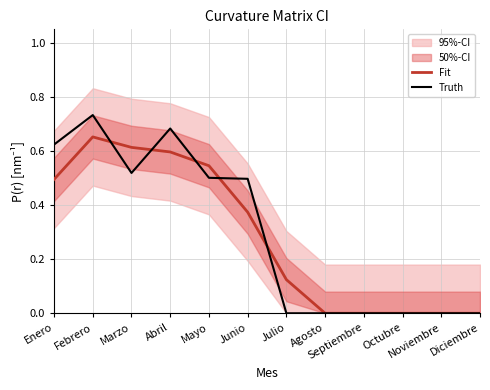

At which label is Truth closest to 0?

Julio